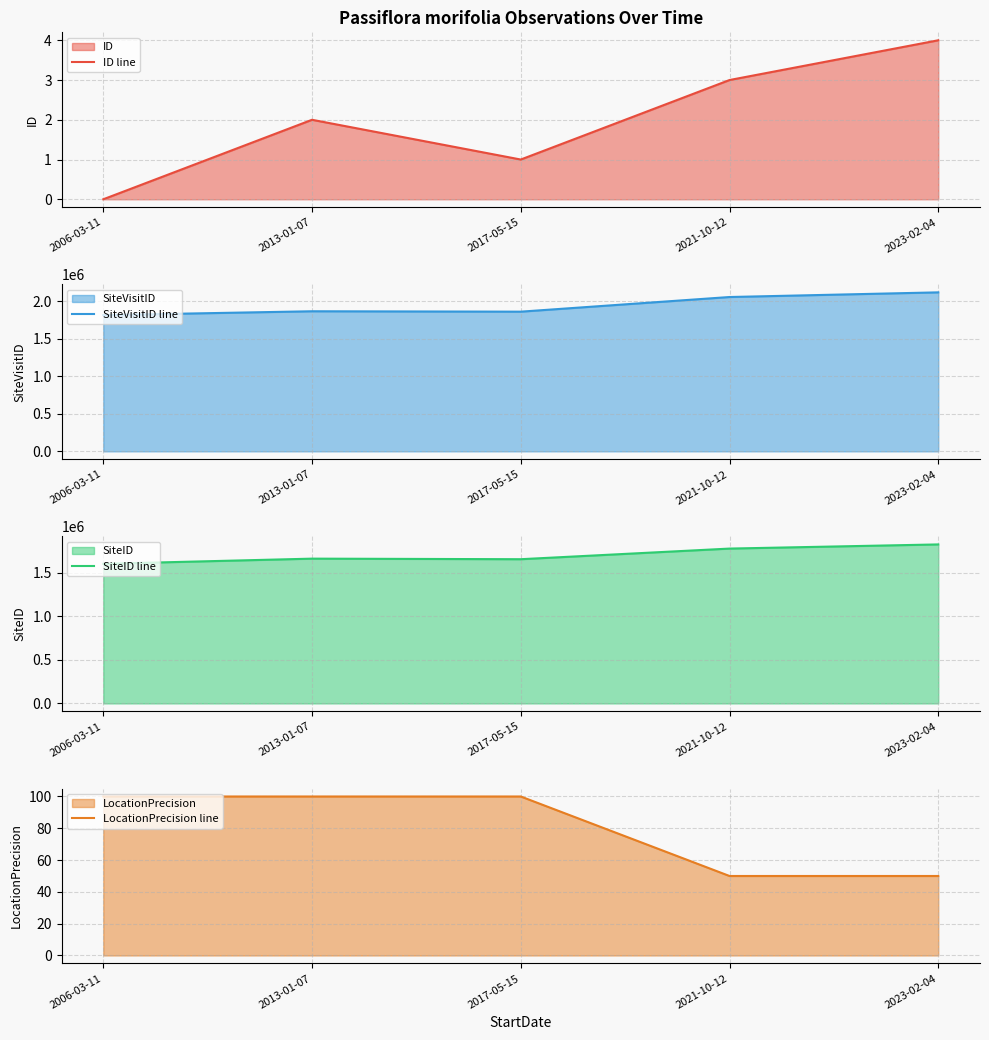

What is the value of the SiteVisitID line point at the 2nd from the left?

1866330